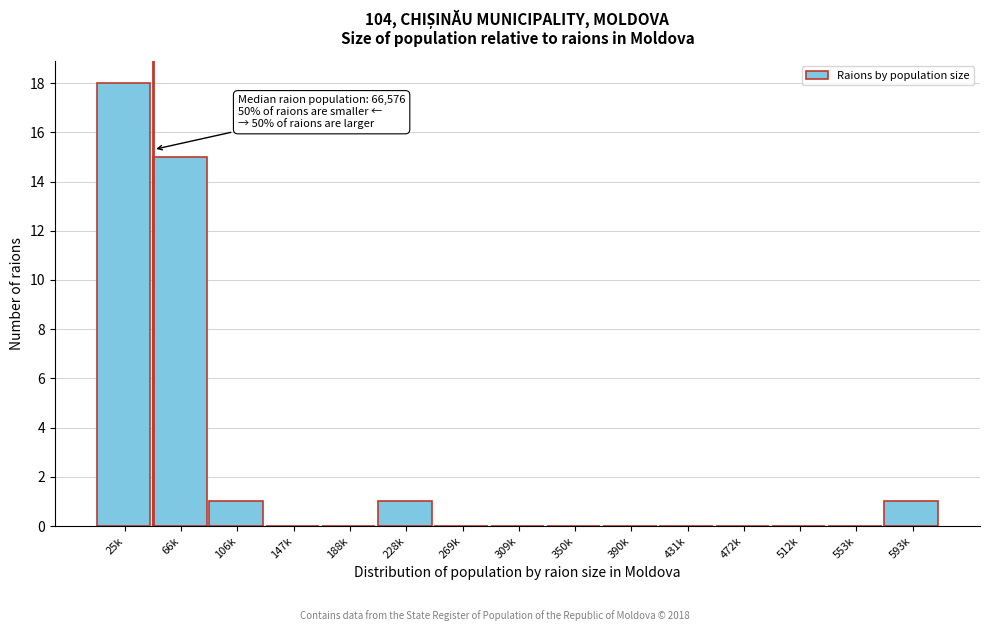

Reading right to left, list all the values displayed in this chart.

593k=1	553k=0	512k=0	472k=0	431k=0	390k=0	350k=0	309k=0	269k=0	228k=1	188k=0	147k=0	106k=1	66k=15	25k=18